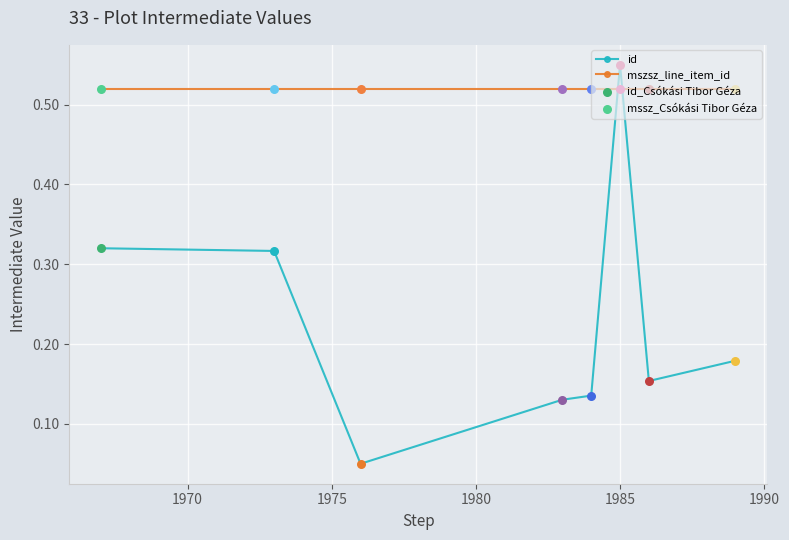

Which series has the largest range (max minus min)?

id